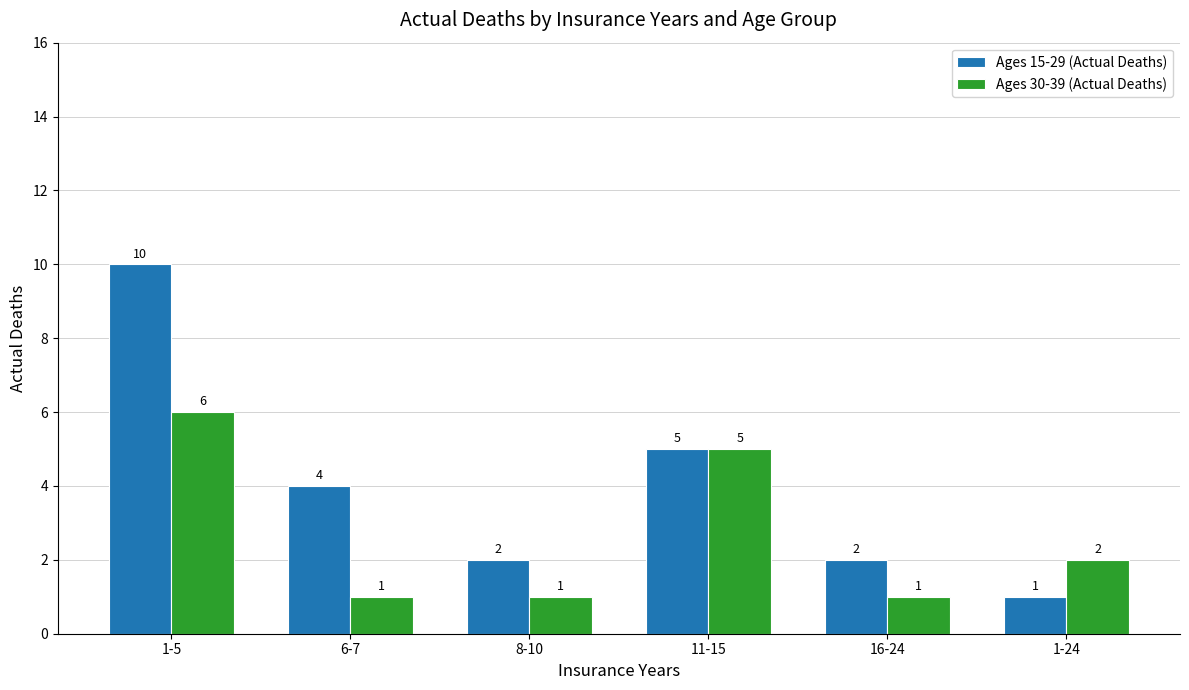

At how many categories does at least one series exceed 6?

1